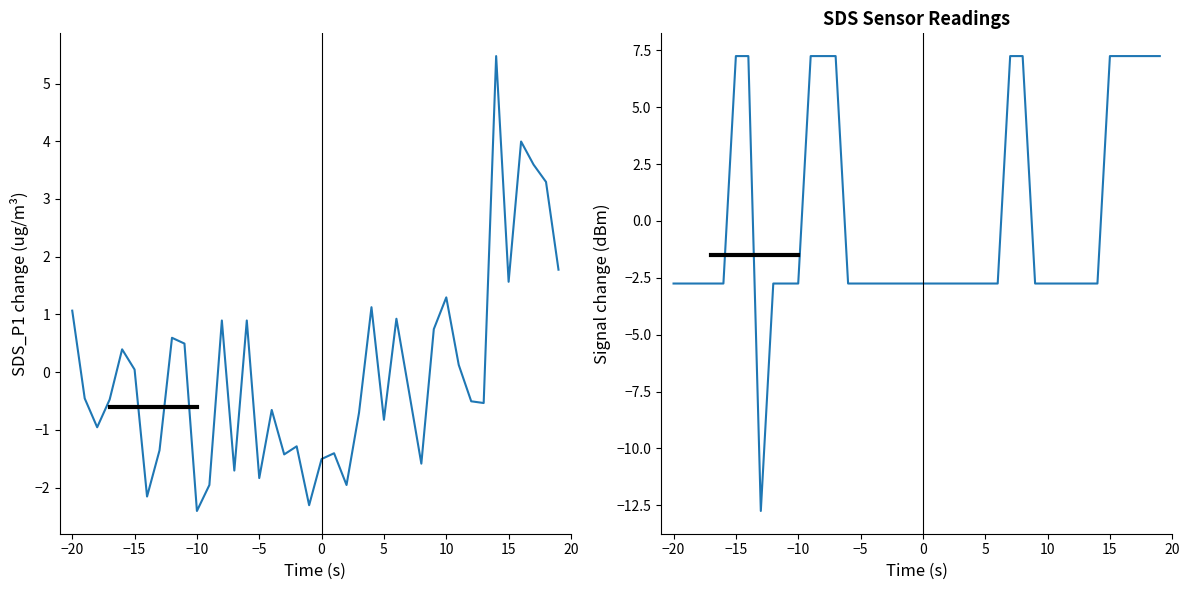

What are all the series names shown in the legend?

SDS_P1, Signal